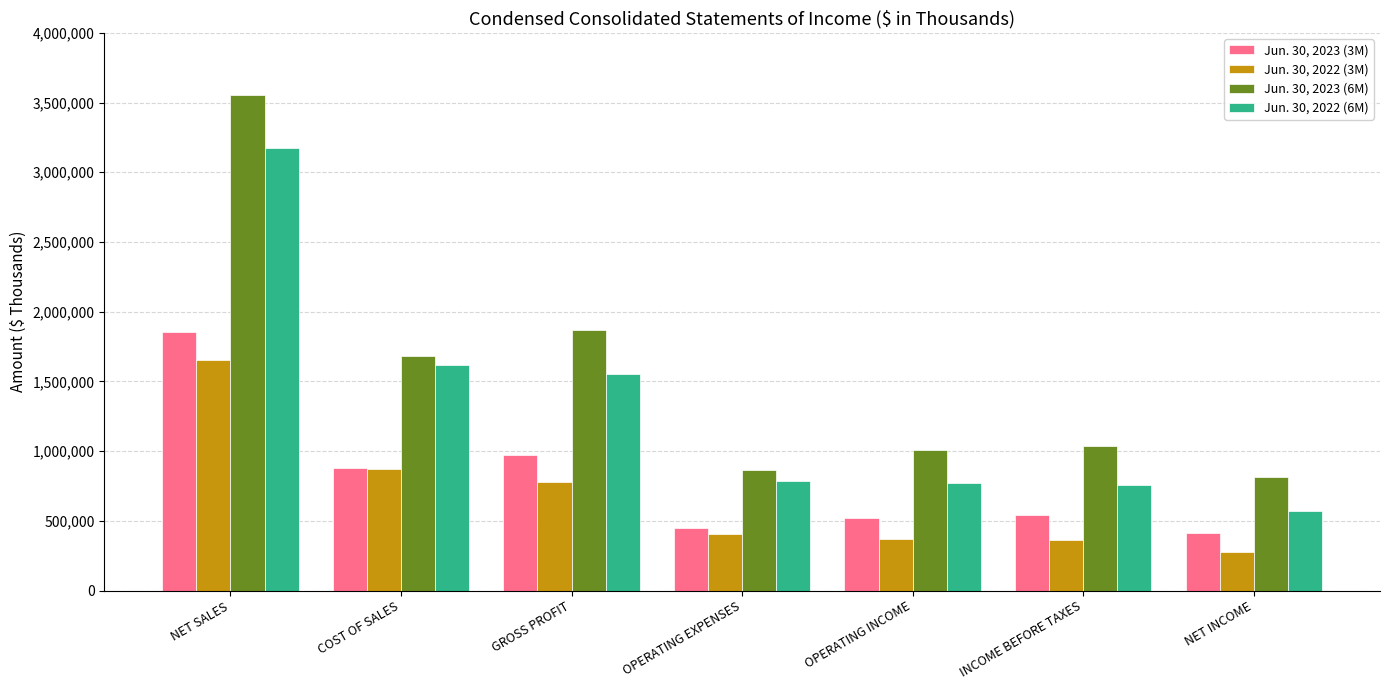

What is the approximate value of Jun. 30, 2022 (6M) at COST OF SALES, to the nearest 100?

1617300